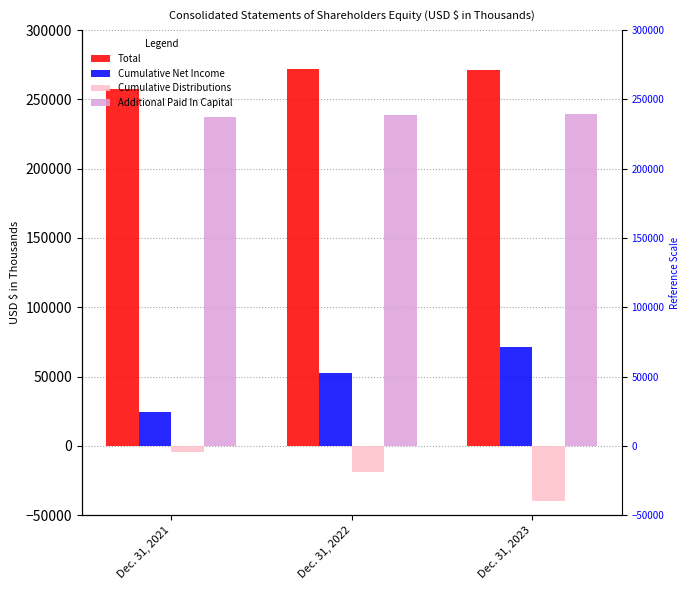

What is the approximate value of Additional Paid In Capital at Dec. 31, 2022, to the nearest 10?

238500